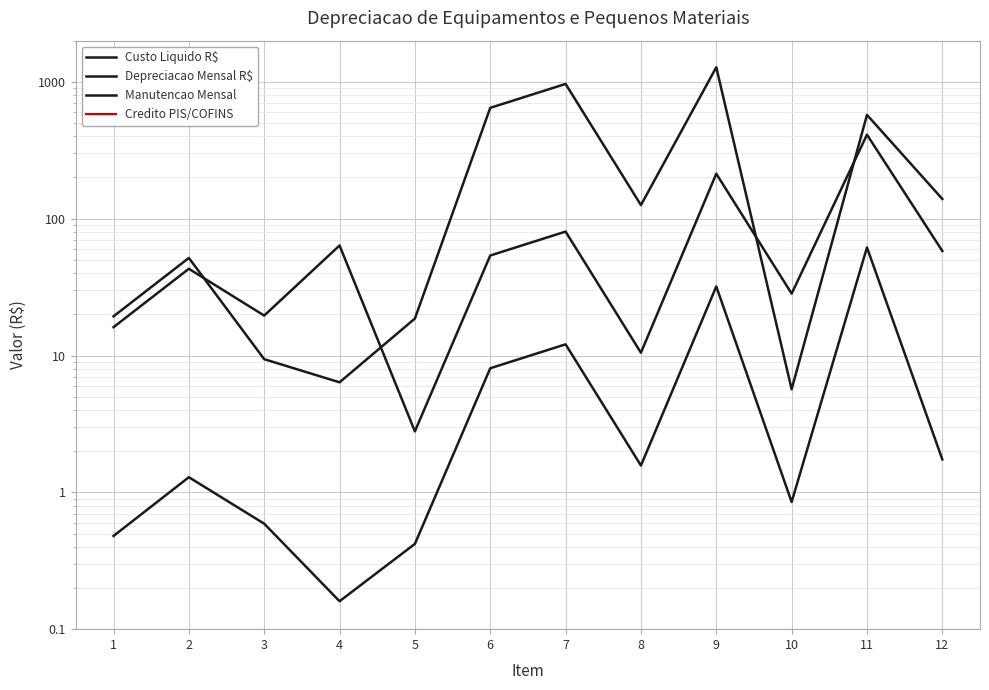

Which series has the largest total across all categories?

Custo Liquido R$